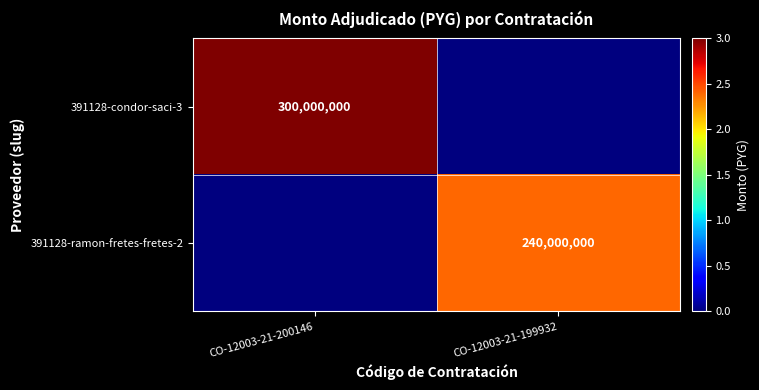

What is the difference between the highest and lowest values at CO-12003-21-200146?

300000000